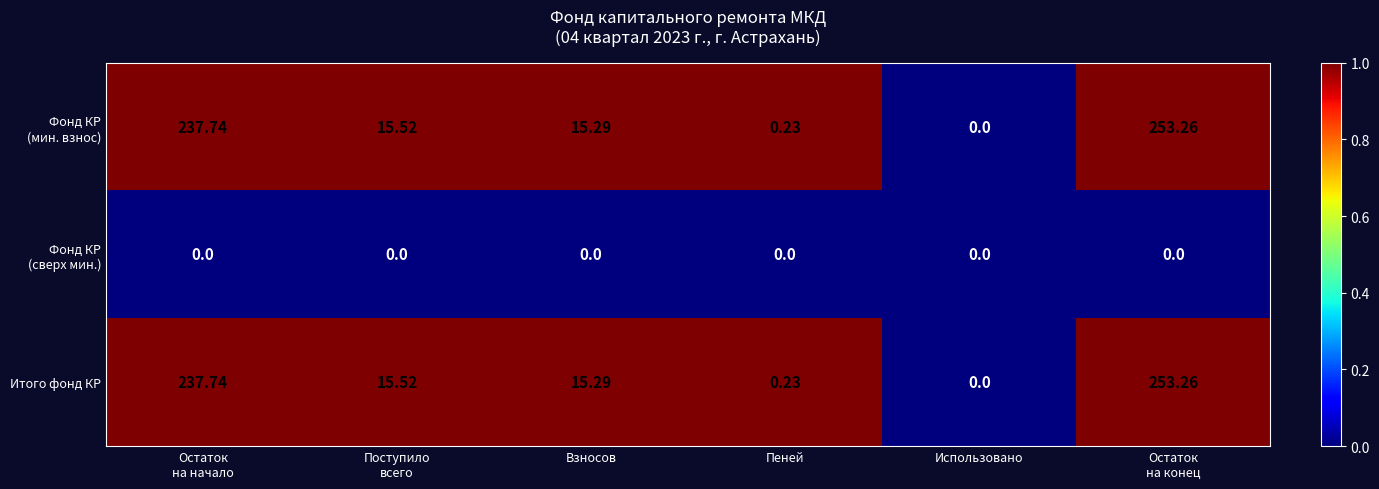

At which category is the sum across all series the highest?

Остаток
на конец